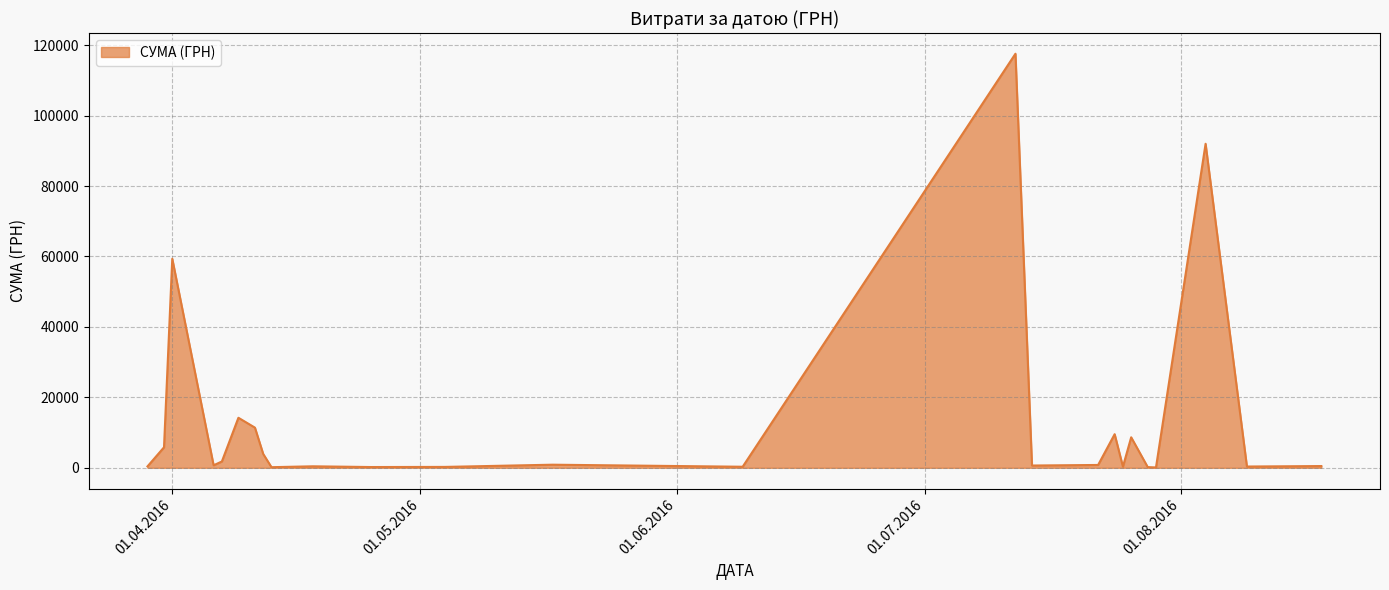

What is the difference between the maximum and minimum values?

117471.0